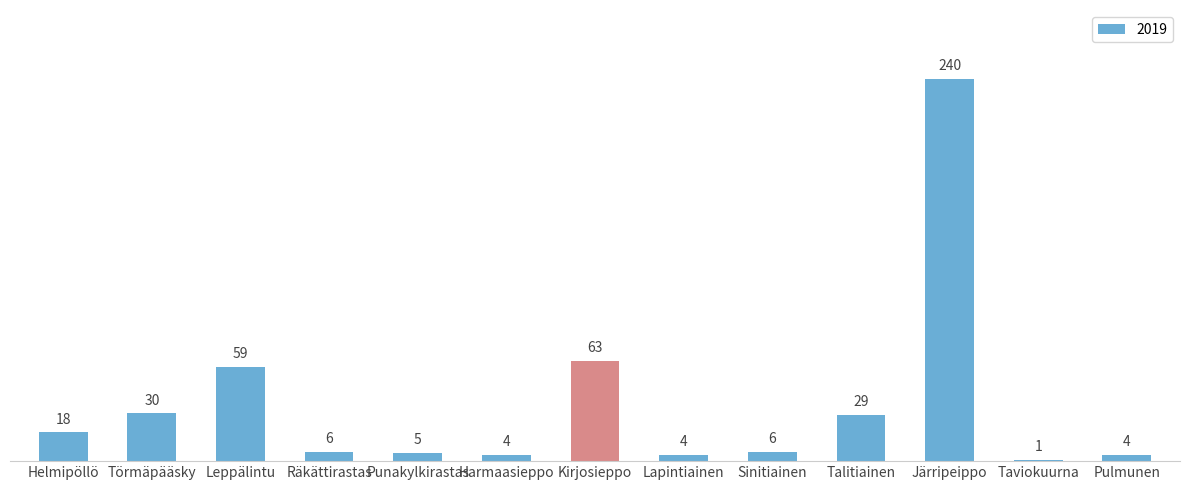

Approximately how many times larger is the value at Sinitiainen compared to Leppälintu?

0.1